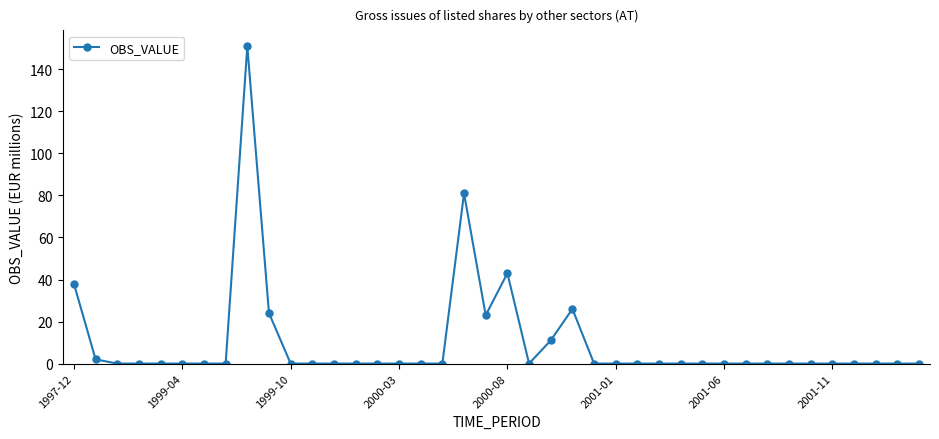

Reading right to left, extract all data points from this chart.

0	0	0	0	0	0	0	0	0	0	0	0	0	0	0	0	26	11	0	43	23	81	0	0	0	0	0	0	0	0	24	151	0	0	0	0	0	0	2	38